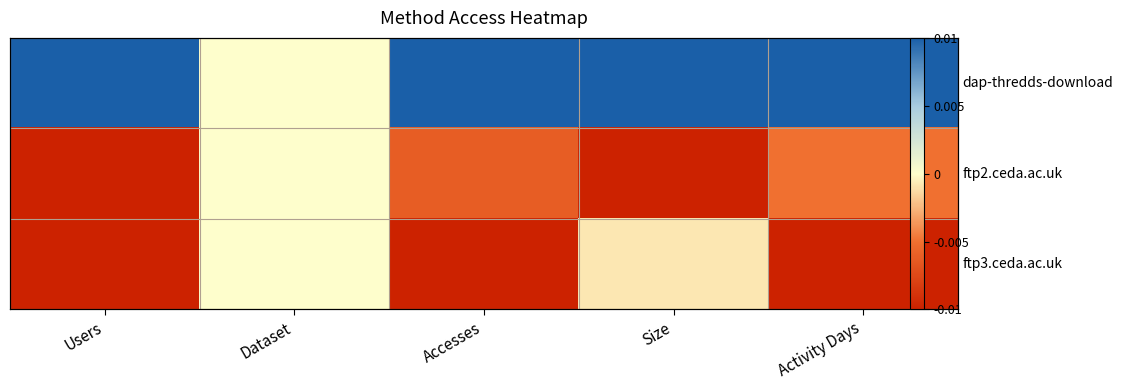

The ftp3.ceda.ac.uk series shows -0.0 at Users. True or false?

True